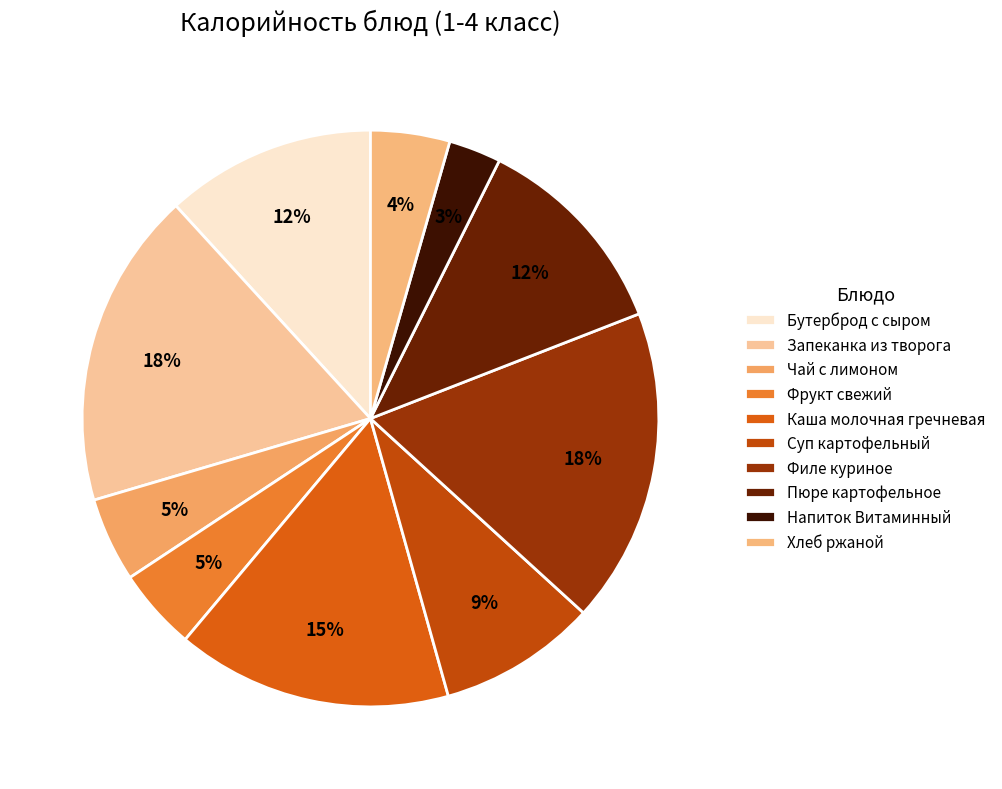

Is it true that Фрукт свежий is 20% of the pie?

False